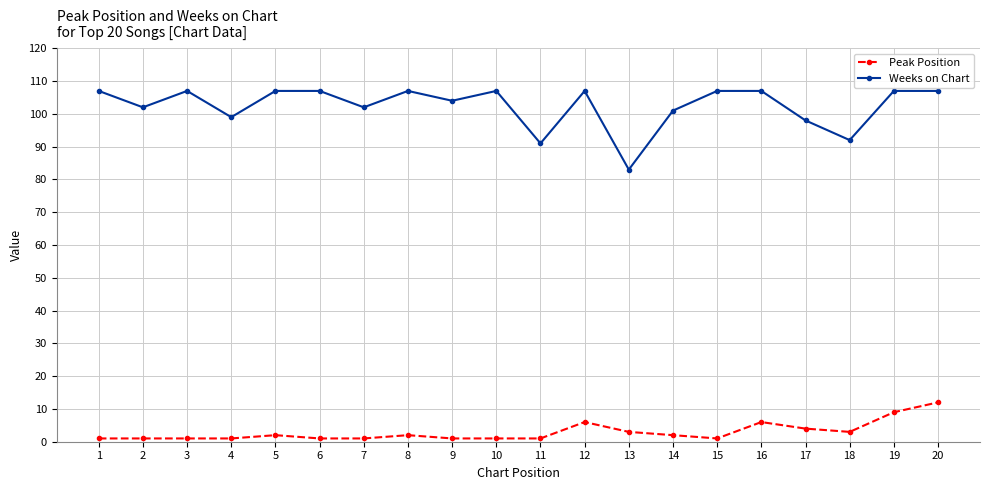

What is the difference between the maximum and minimum values in the Weeks on Chart series?

24